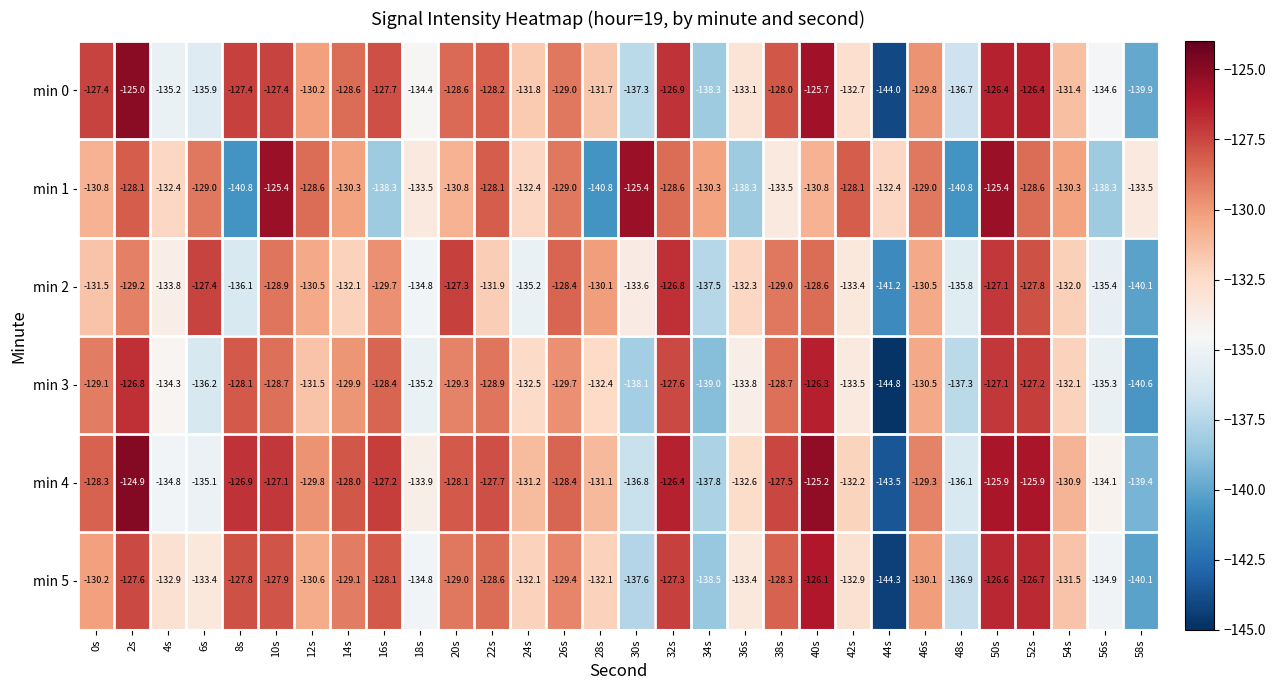

Which series has the widest spread of values?

min 0